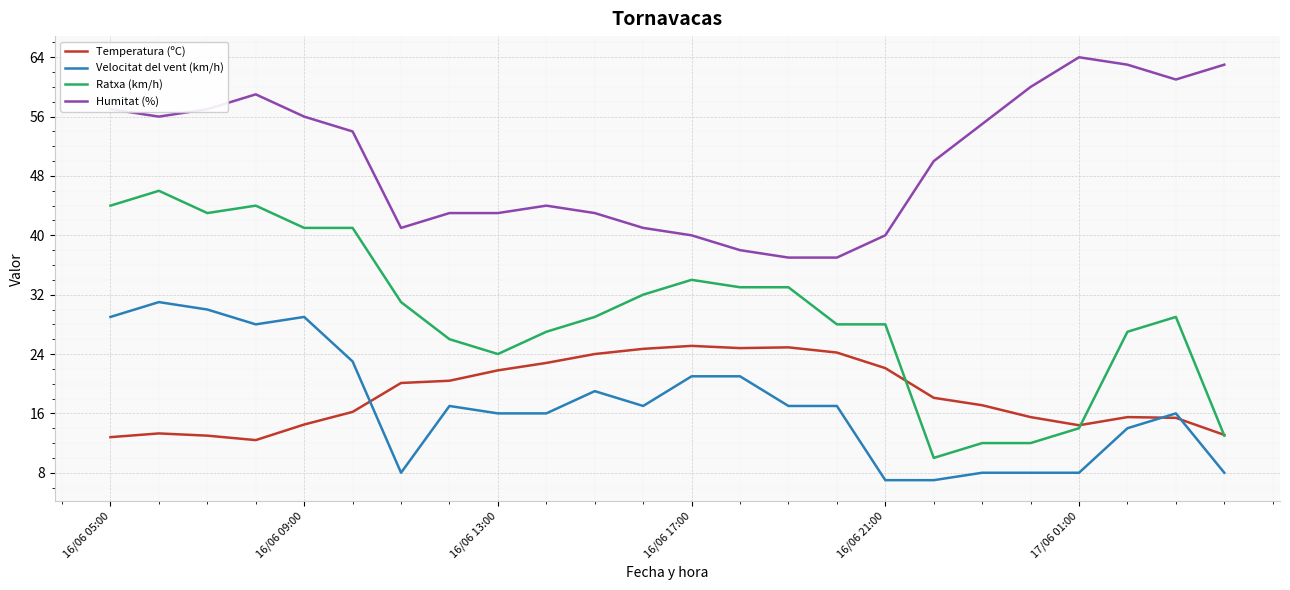

What is the difference between the second highest and minimum values in the Velocitat del vent (km/h) series?

23.0